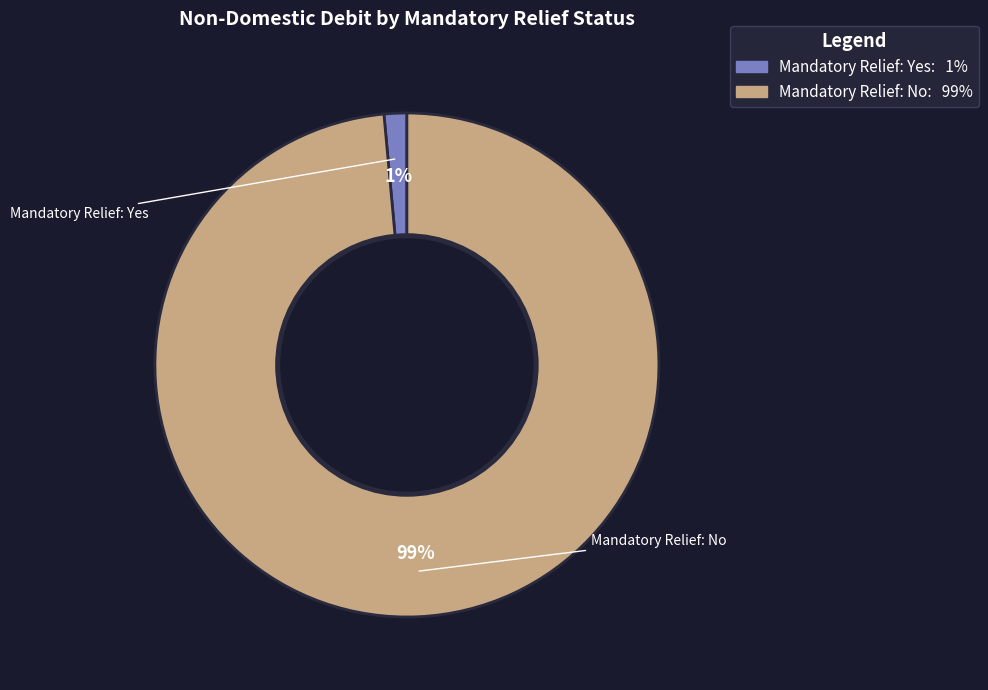

Is there a majority slice in this chart?

Yes